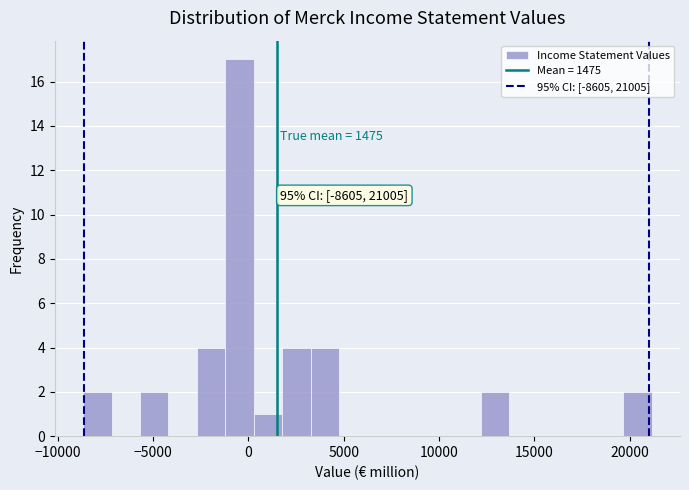

Read against the x-axis, roughly where is the centre of the tallest bar?

-500